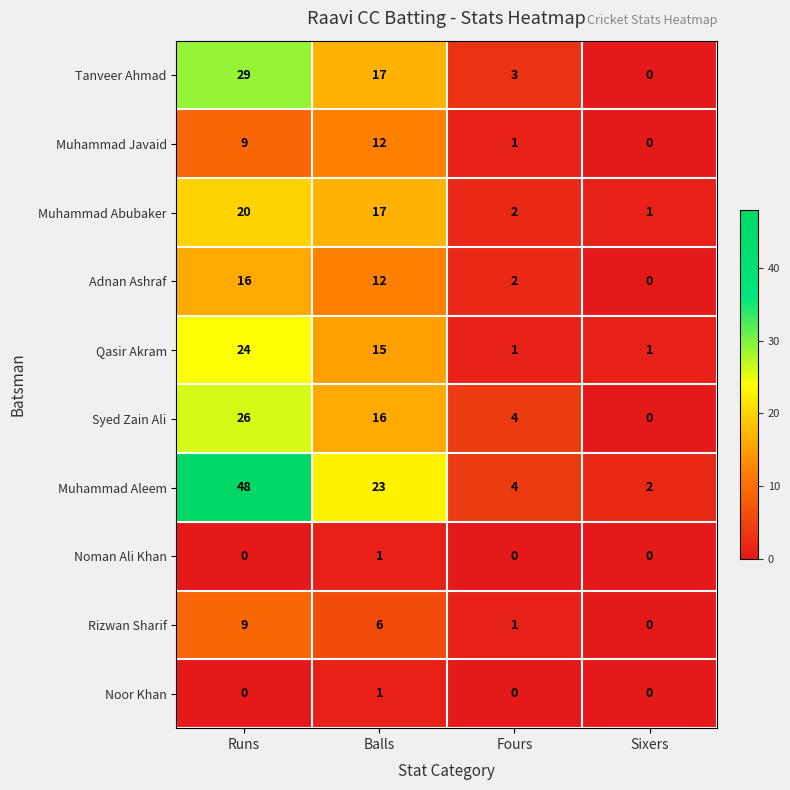

What is the sum of the Muhammad Javaid values at Fours and Balls?

13